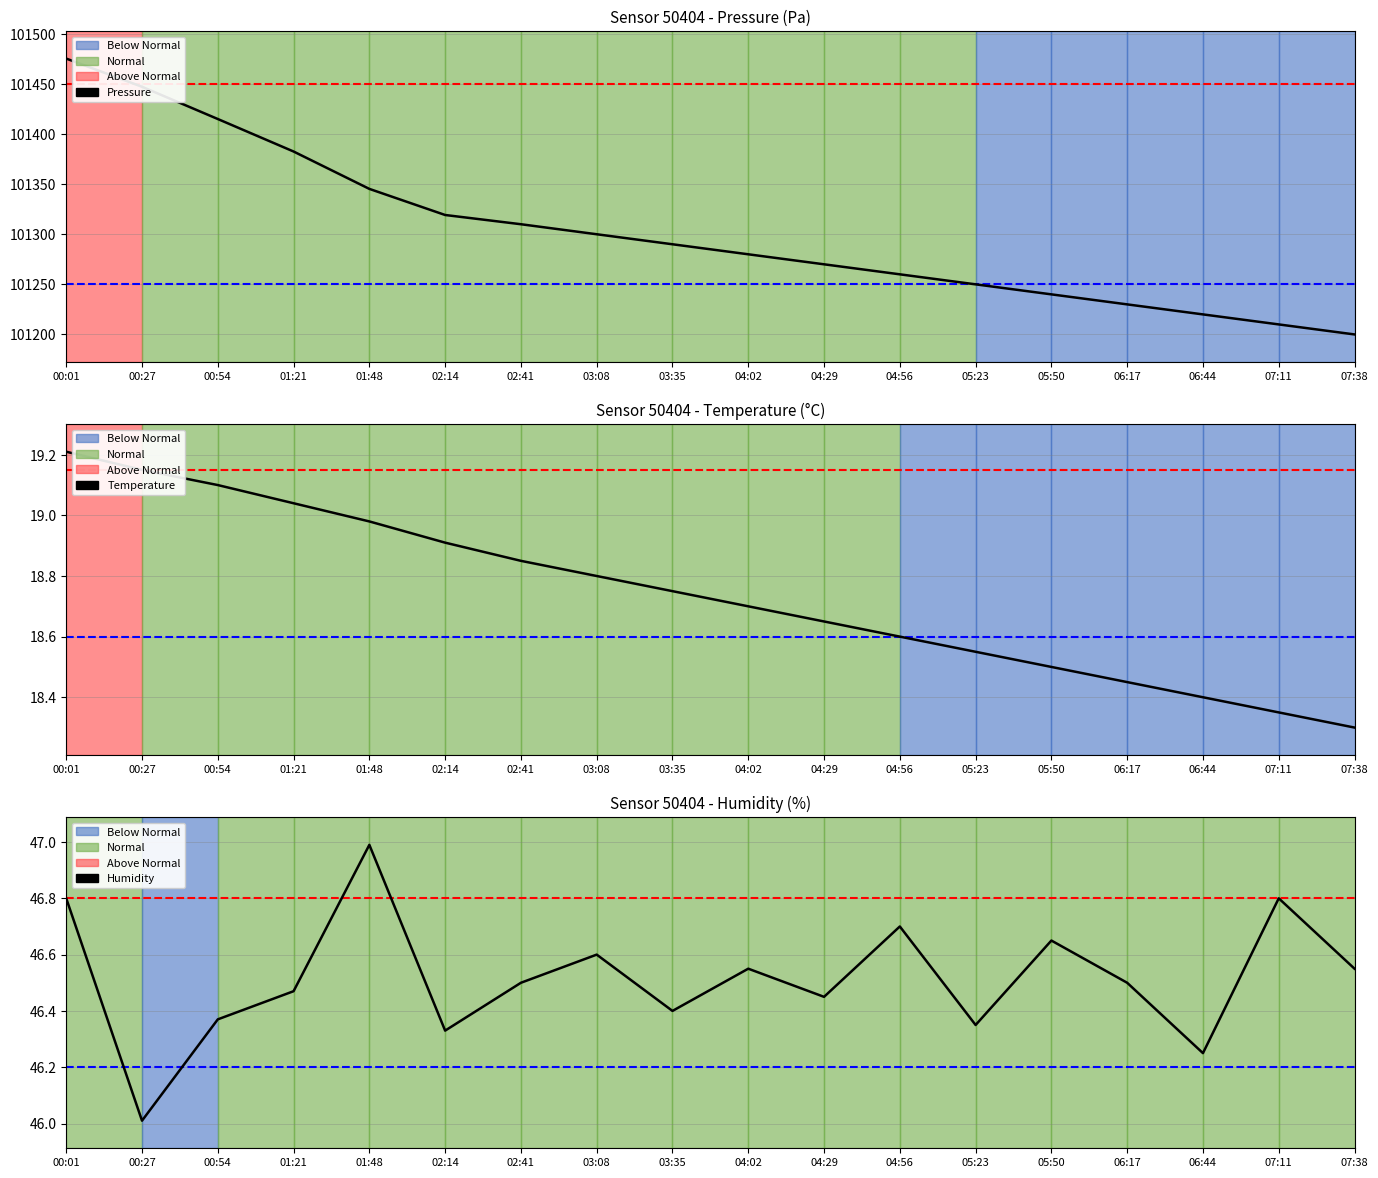

Reading right to left, transcribe all the data shown in this chart.

Pressure: 07:38=101200.0	07:11=101210.0	06:44=101220.0	06:17=101230.0	05:50=101240.0	05:23=101250.0	04:56=101260.0	04:29=101270.0	04:02=101280.0	03:35=101290.0	03:08=101300.0	02:41=101310.0	02:14=101319.2	01:48=101345.3	01:21=101382.6	00:54=101415.0	00:27=101447.2	00:01=101475.3
Temperature: 07:38=18.3	07:11=18.4	06:44=18.4	06:17=18.4	05:50=18.5	05:23=18.6	04:56=18.6	04:29=18.6	04:02=18.7	03:35=18.8	03:08=18.8	02:41=18.9	02:14=18.9	01:48=19.0	01:21=19.0	00:54=19.1	00:27=19.1	00:01=19.2
Humidity: 07:38=46.5	07:11=46.8	06:44=46.2	06:17=46.5	05:50=46.6	05:23=46.4	04:56=46.7	04:29=46.5	04:02=46.5	03:35=46.4	03:08=46.6	02:41=46.5	02:14=46.3	01:48=47.0	01:21=46.5	00:54=46.4	00:27=46.0	00:01=46.8